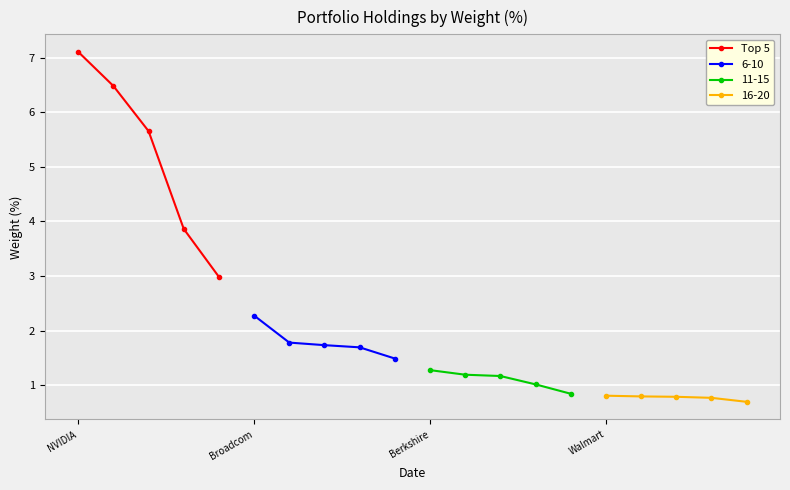

What is the value of the 2nd point from the left?

6.5